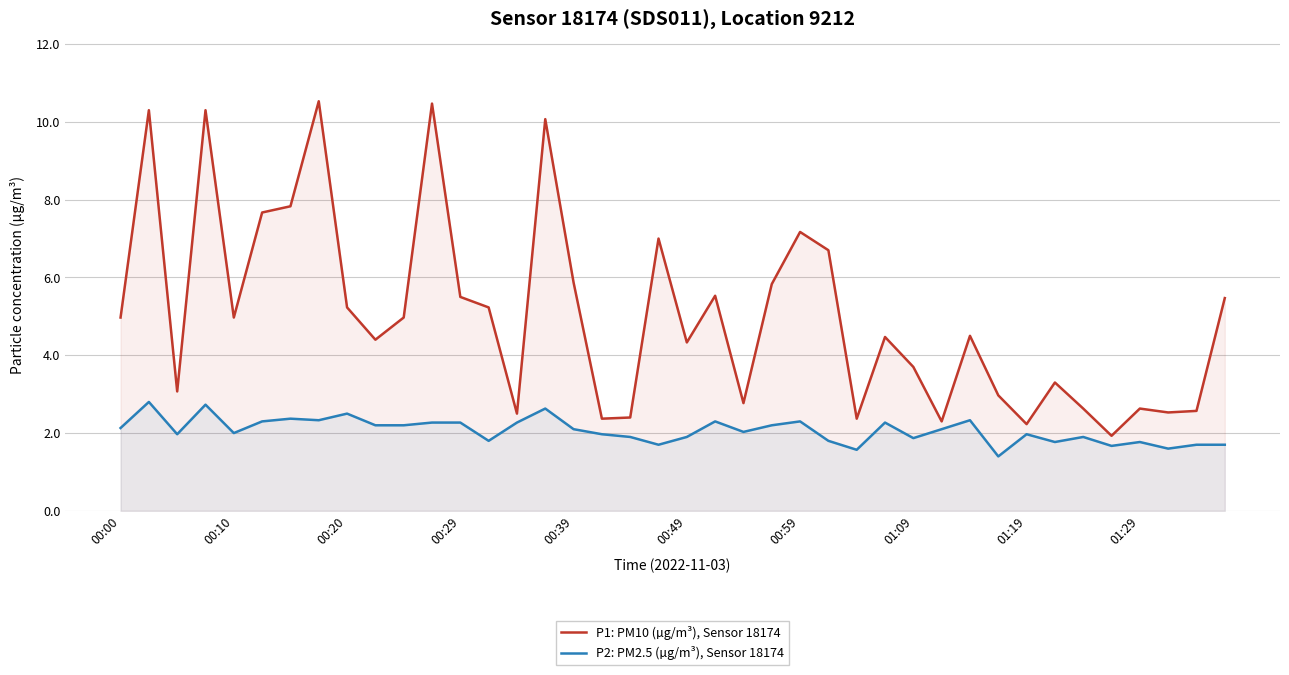

List the series in order of their peak value, highest first.

P1: PM10 (µg/m³), Sensor 18174, P2: PM2.5 (µg/m³), Sensor 18174